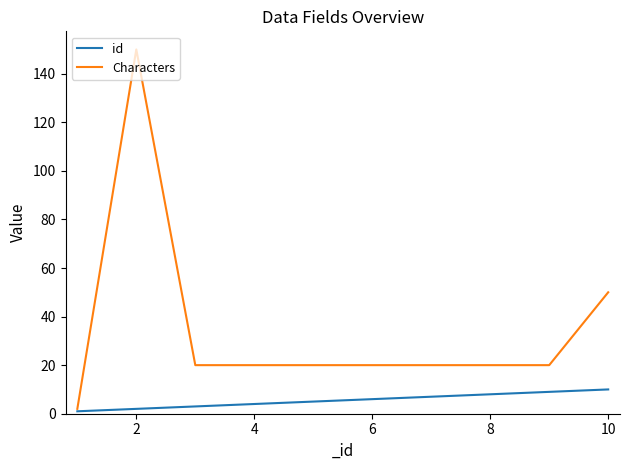

Which series has the largest range (max minus min)?

Characters